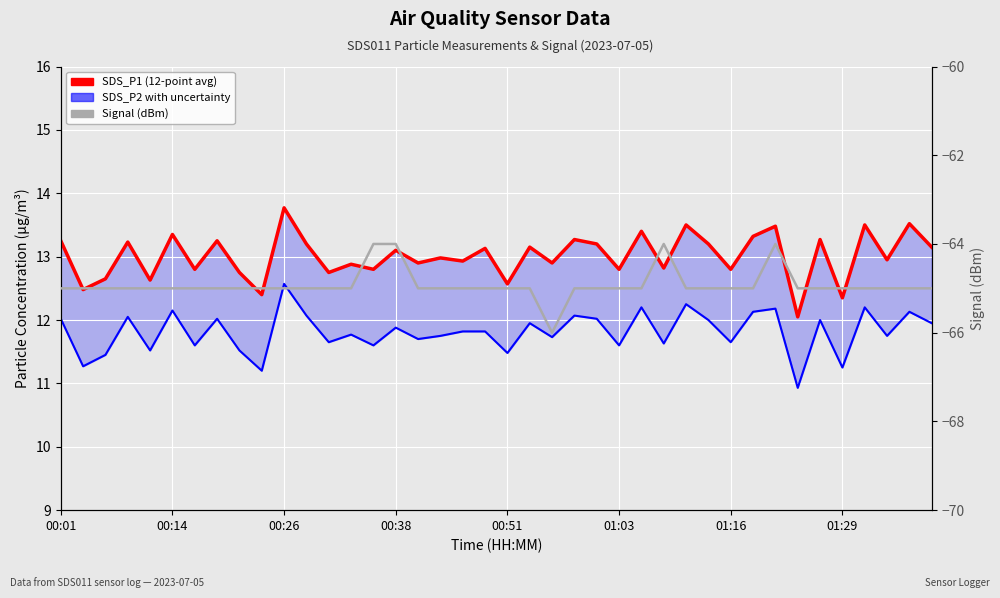

How many data points in SDS_P1 (12-point avg) are above 13?

20